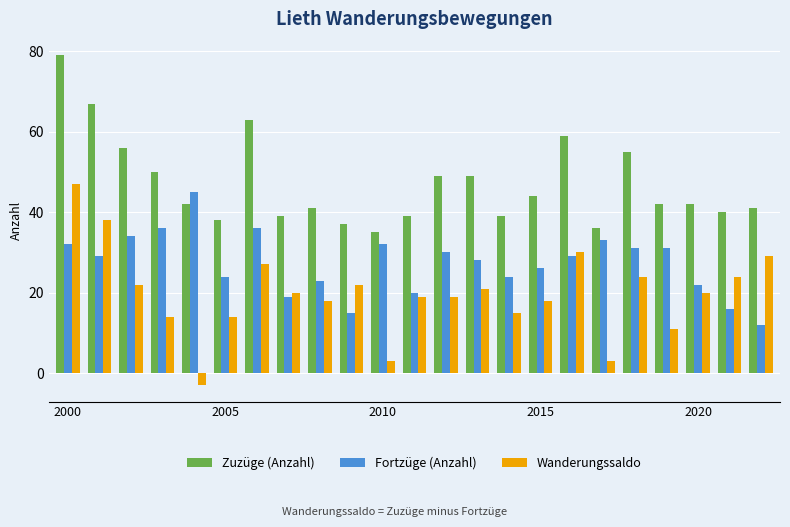

Which series has the largest range (max minus min)?

Wanderungssaldo